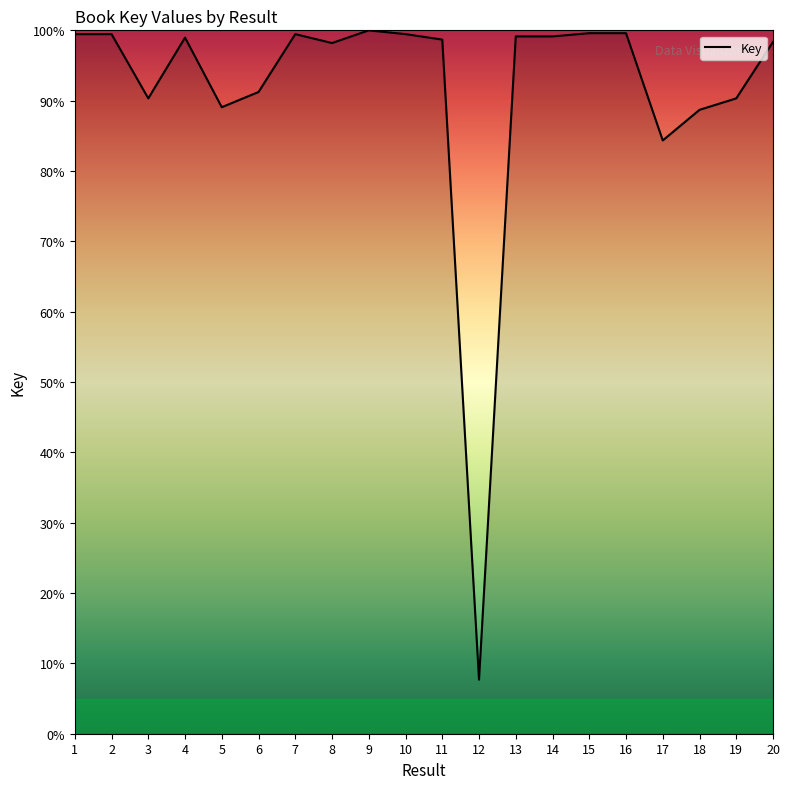

What is the difference between the values at 14 and 3?

8.8